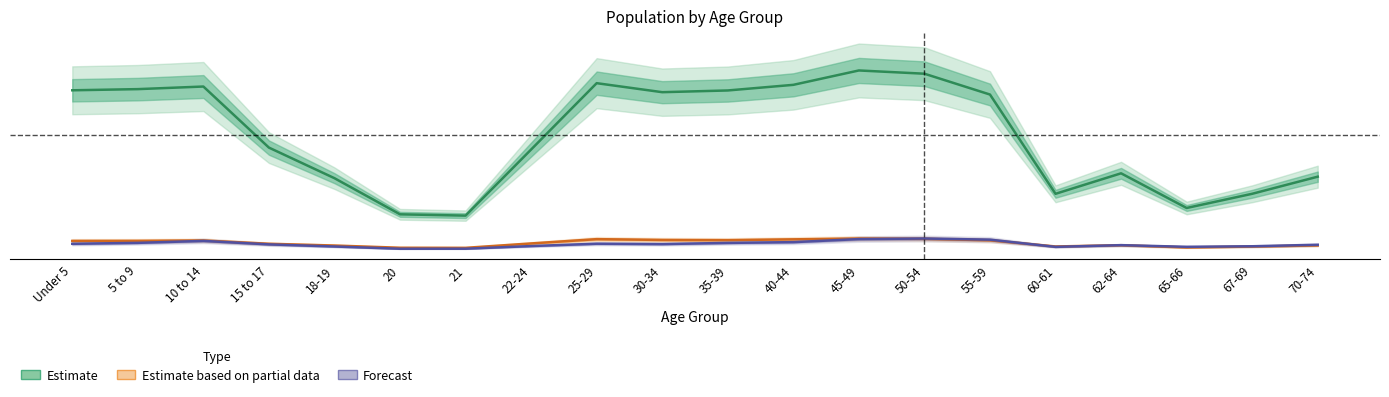

Reading left to right, what are all the values shown in this chart?

Estimate: Under 5=0.9	5 to 9=0.9	10 to 14=0.9	15 to 17=0.6	18-19=0.4	20=0.2	21=0.2	22-24=0.6	25-29=0.9	30-34=0.9	35-39=0.9	40-44=0.9	45-49=1.0	50-54=1.0	55-59=0.9	60-61=0.3	62-64=0.4	65-66=0.2	67-69=0.3	70-74=0.4
Estimate based on partial data: Under 5=0.1	5 to 9=0.1	10 to 14=0.1	15 to 17=0.0	18-19=0.0	20=0.0	21=0.0	22-24=0.0	25-29=0.1	30-34=0.1	35-39=0.1	40-44=0.1	45-49=0.1	50-54=0.1	55-59=0.1	60-61=0.0	62-64=0.0	65-66=0.0	67-69=0.0	70-74=0.0
Forecast: Under 5=0.0	5 to 9=0.0	10 to 14=0.1	15 to 17=0.0	18-19=0.0	20=0.0	21=0.0	22-24=0.0	25-29=0.0	30-34=0.0	35-39=0.0	40-44=0.0	45-49=0.1	50-54=0.1	55-59=0.1	60-61=0.0	62-64=0.0	65-66=0.0	67-69=0.0	70-74=0.0